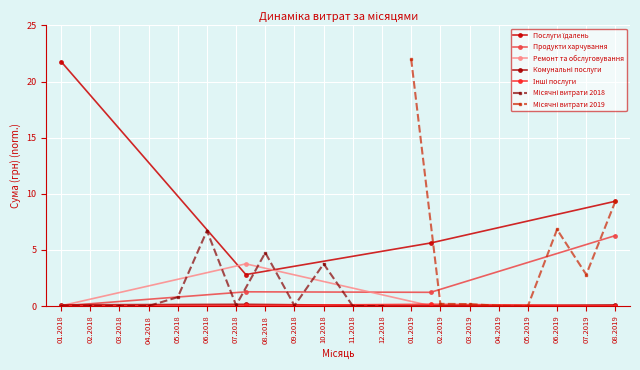

What is the value of the Послуги їдалень point at the 1st from the left?

21.8